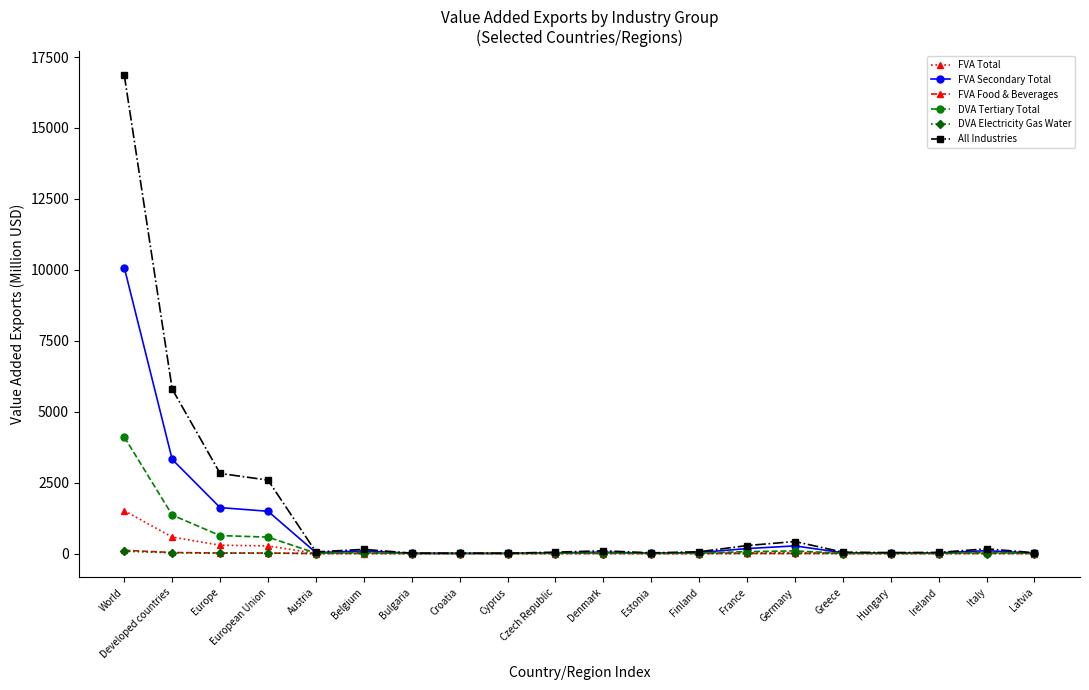

Count the number of categories in the chart.

20